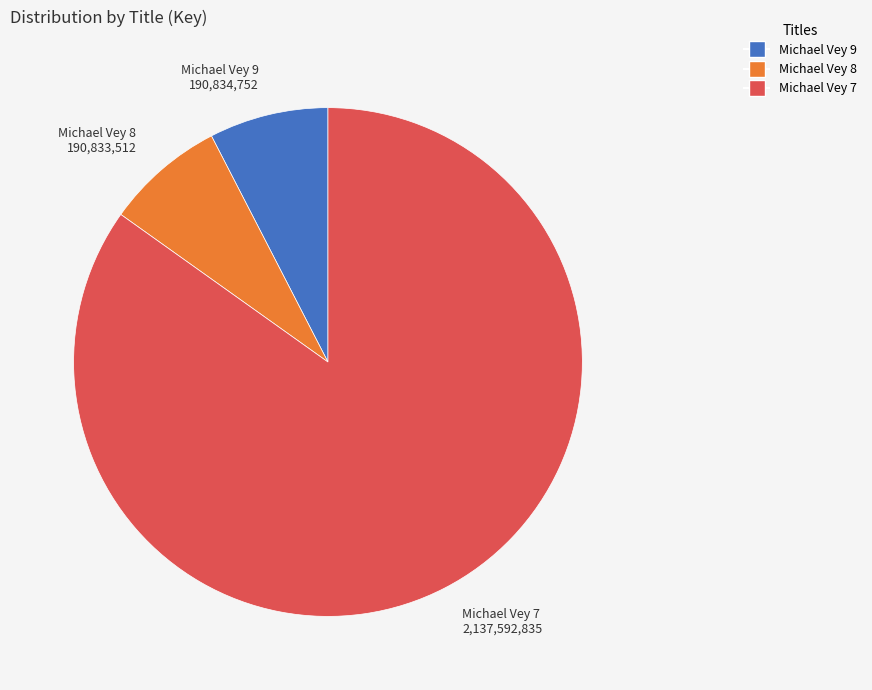

Is there any slice that represents more than half of the pie?

Yes